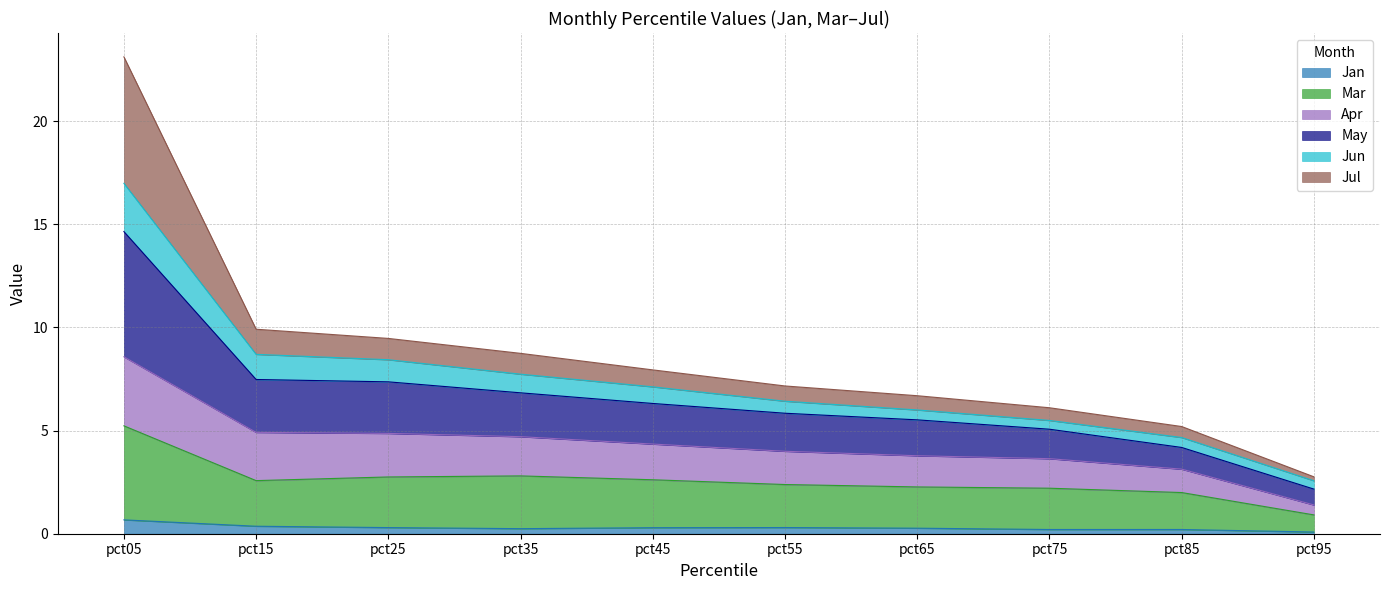

At which category is the sum across all series the highest?

pct05